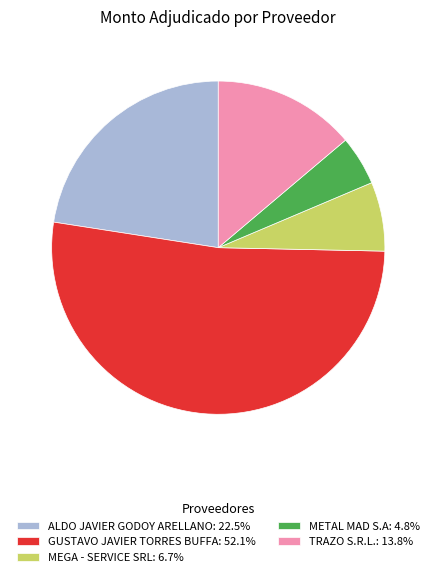

Does any single category account for the majority?

Yes